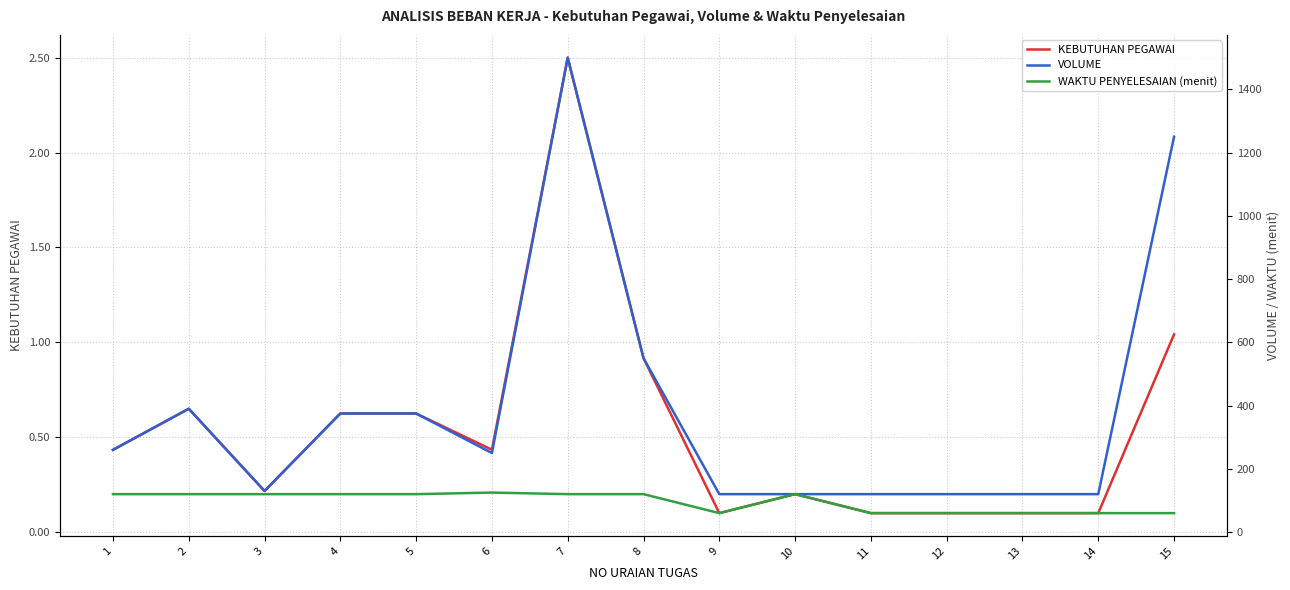

At 5, list the series in order from smallest to largest.

KEBUTUHAN PEGAWAI, WAKTU PENYELESAIAN (menit), VOLUME